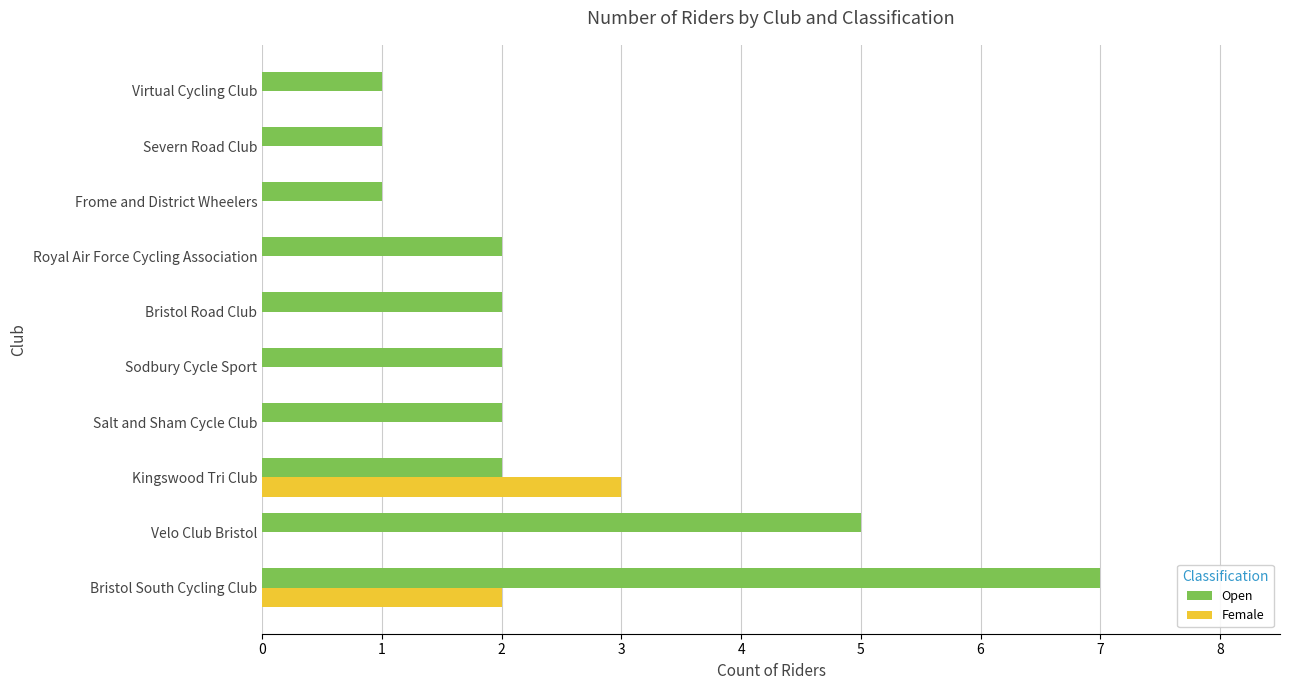

Between Bristol Road Club and Virtual Cycling Club, which series saw the biggest shift?

Open